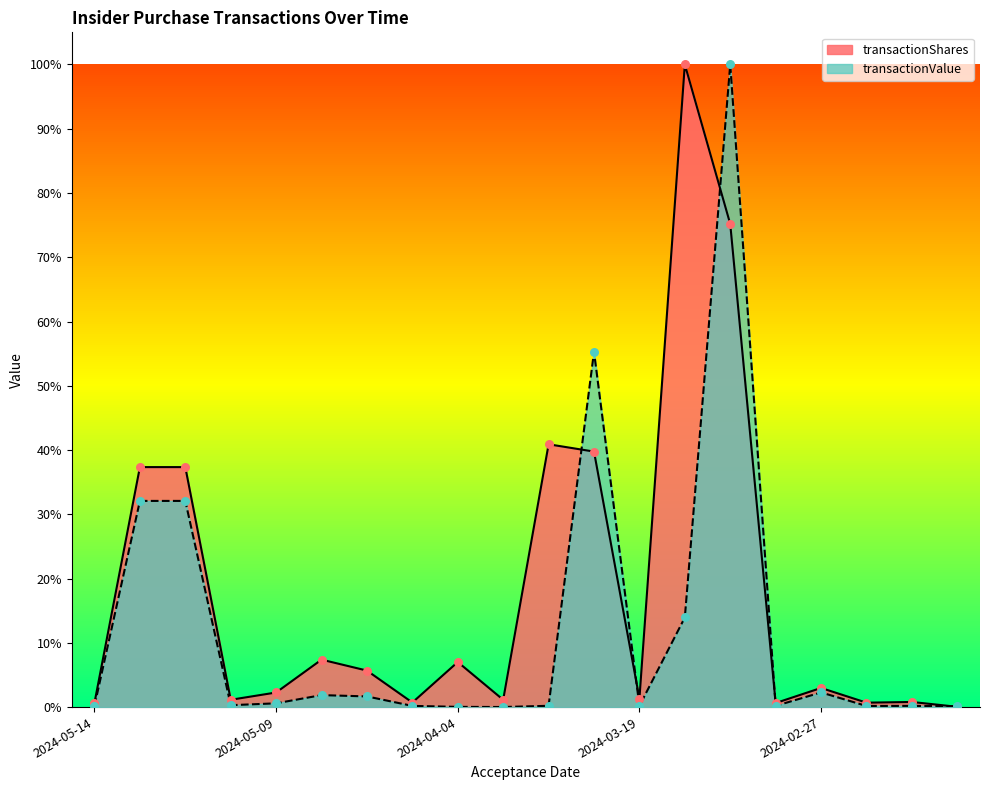

Which series reaches the maximum Y coordinate?

transactionShares